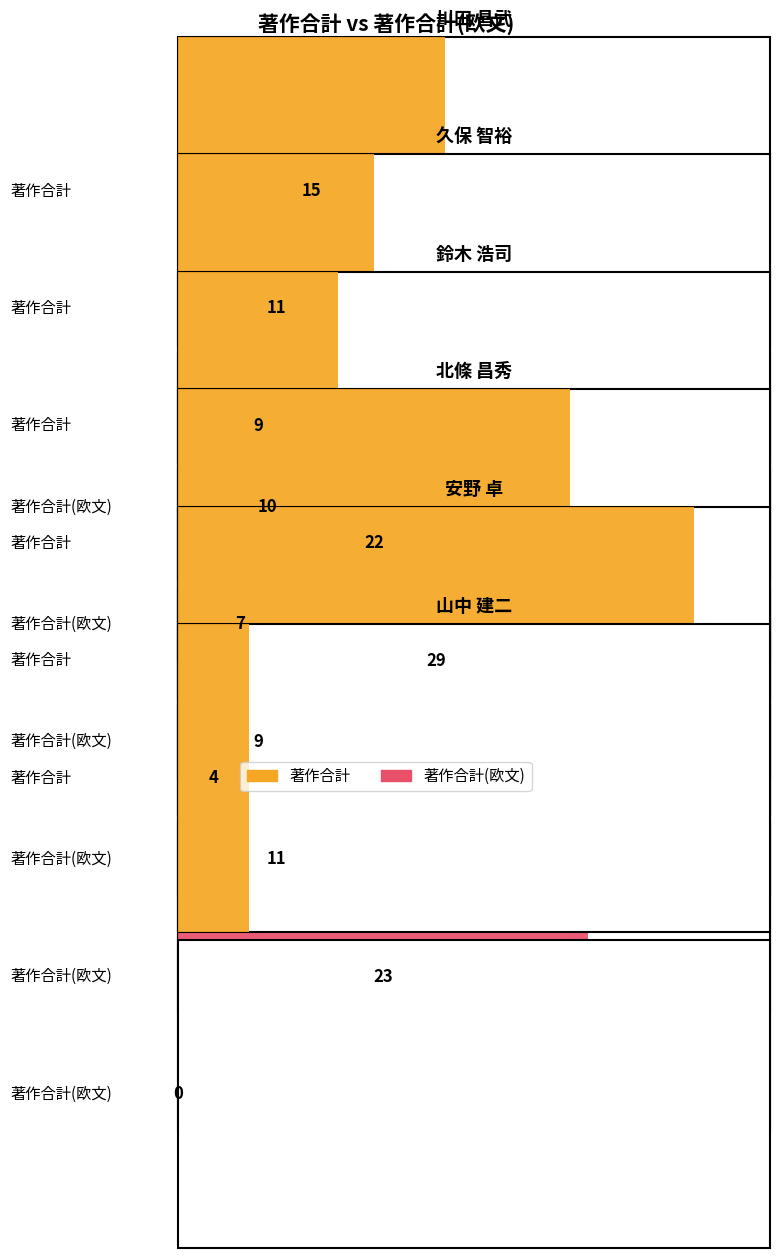

Which series has the largest range (max minus min)?

著作合計